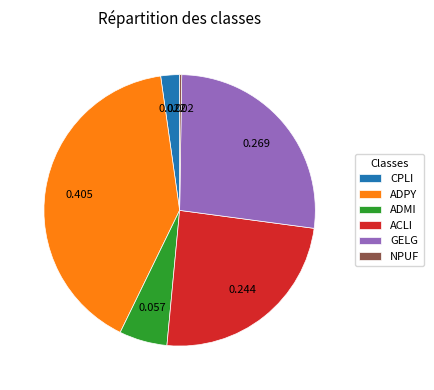

Which has a higher value, CPLI or ADPY?

ADPY